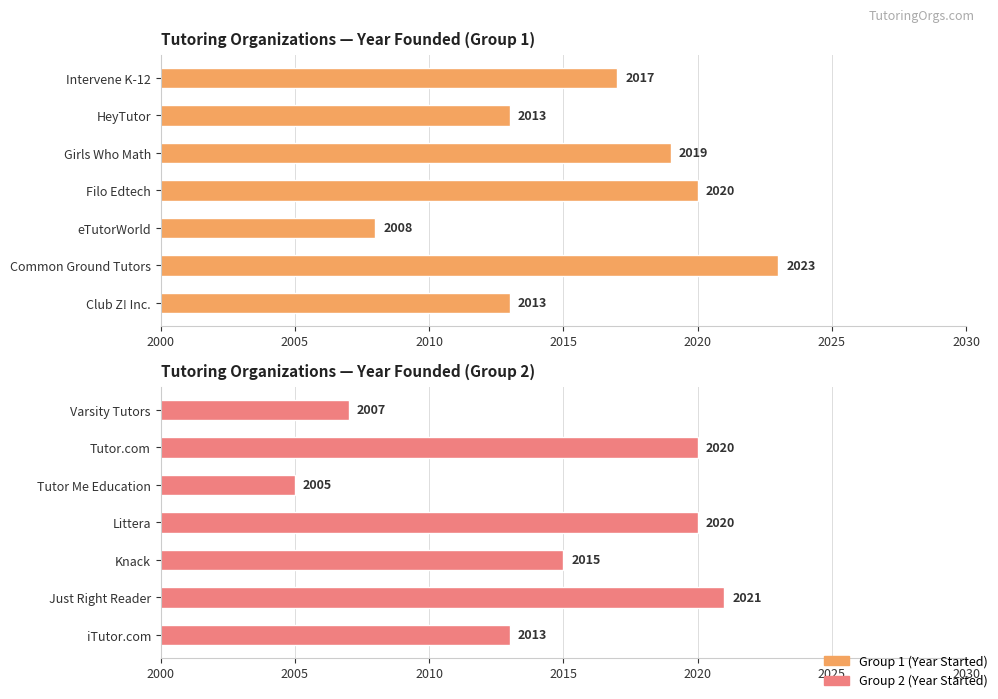

The value at Knack is 902. True or false?

False